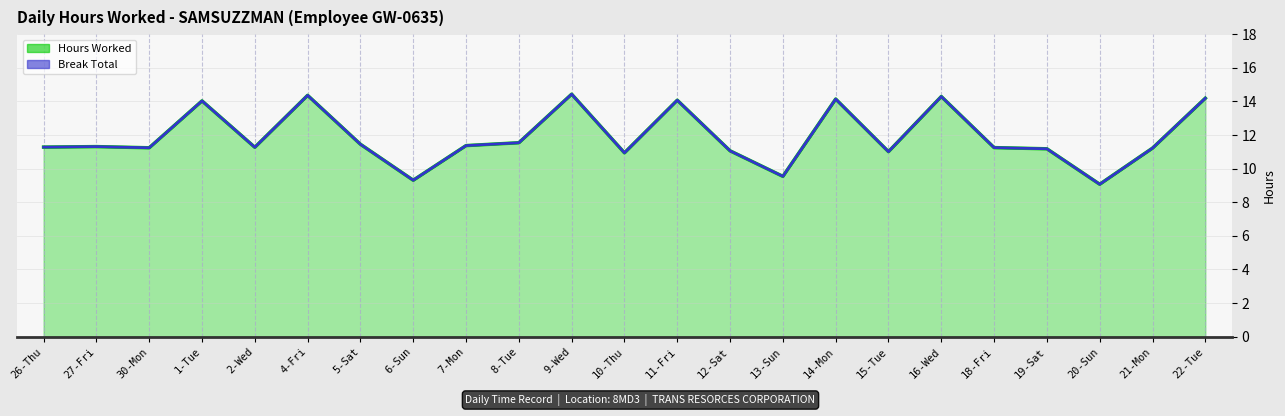

The value at 12-Sat is 11.1. True or false?

True